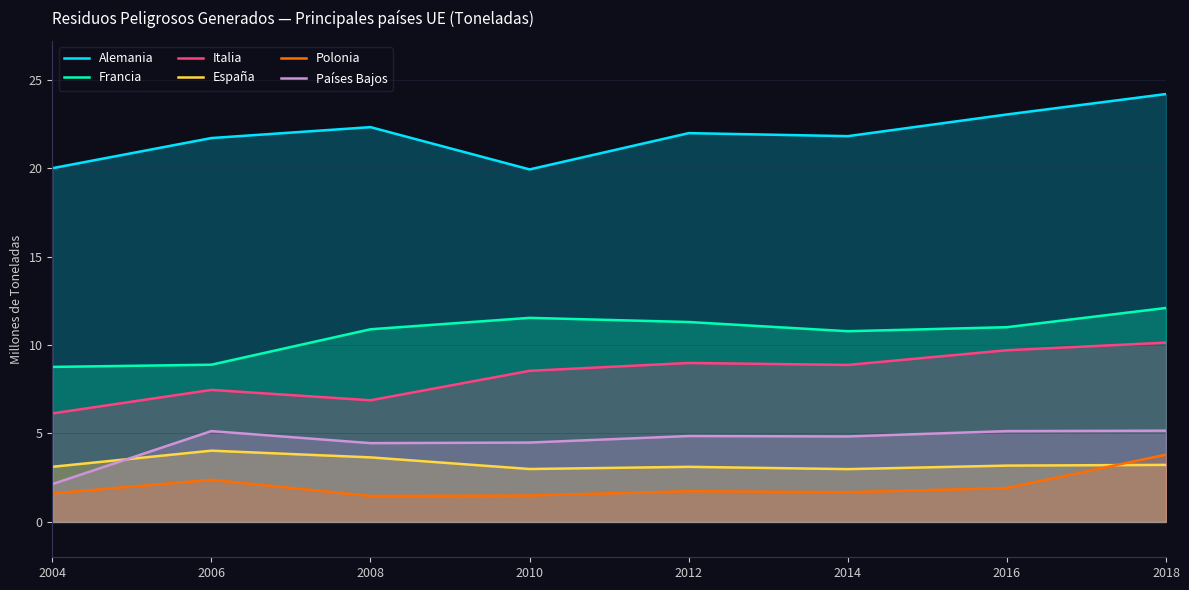

How many data points in Alemania are above 21?

6